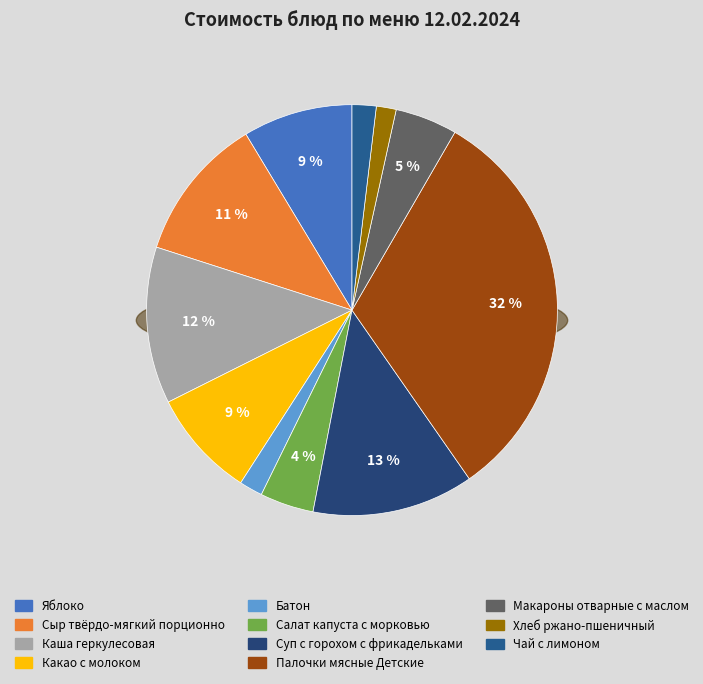

The Батон slice represents 1% of the pie. True or false?

False